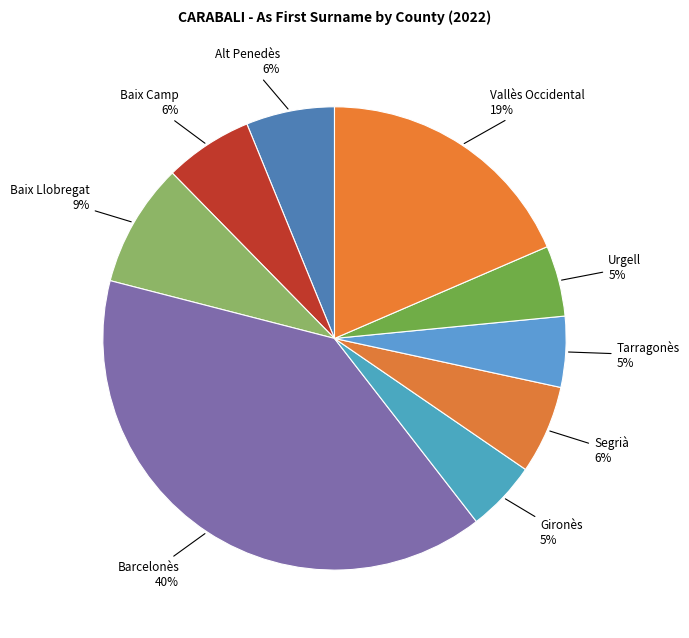

What is the largest slice in the pie chart?

Barcelonès